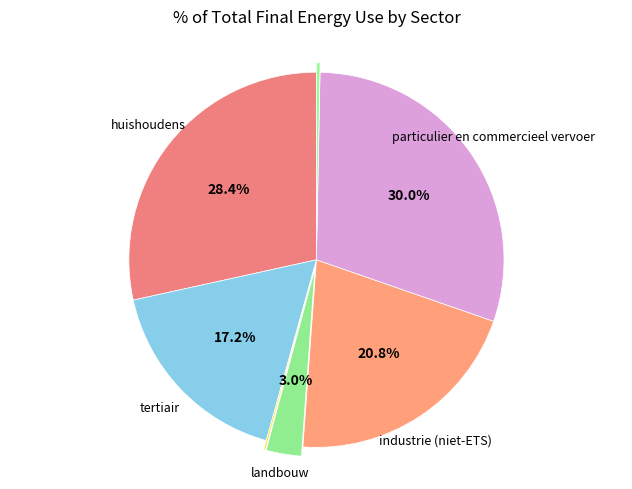

To the nearest percent, what is the difference between the largest and smallest slice percentages?

30%